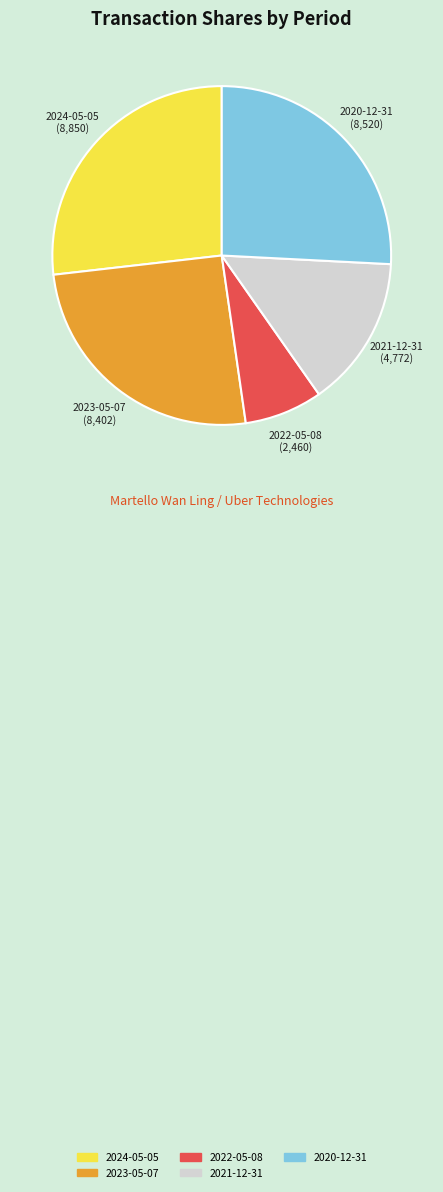

Is it true that 2020-12-31 is 26% of the pie?

True